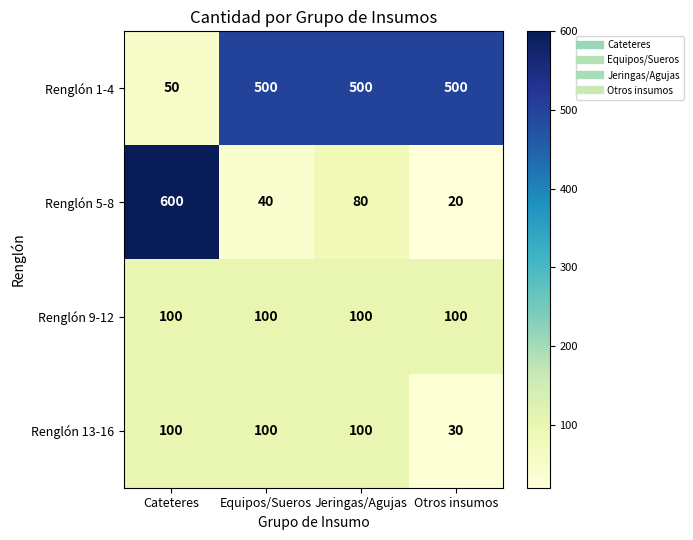

What value does the Renglón 9-12 series have at Cateteres?

100